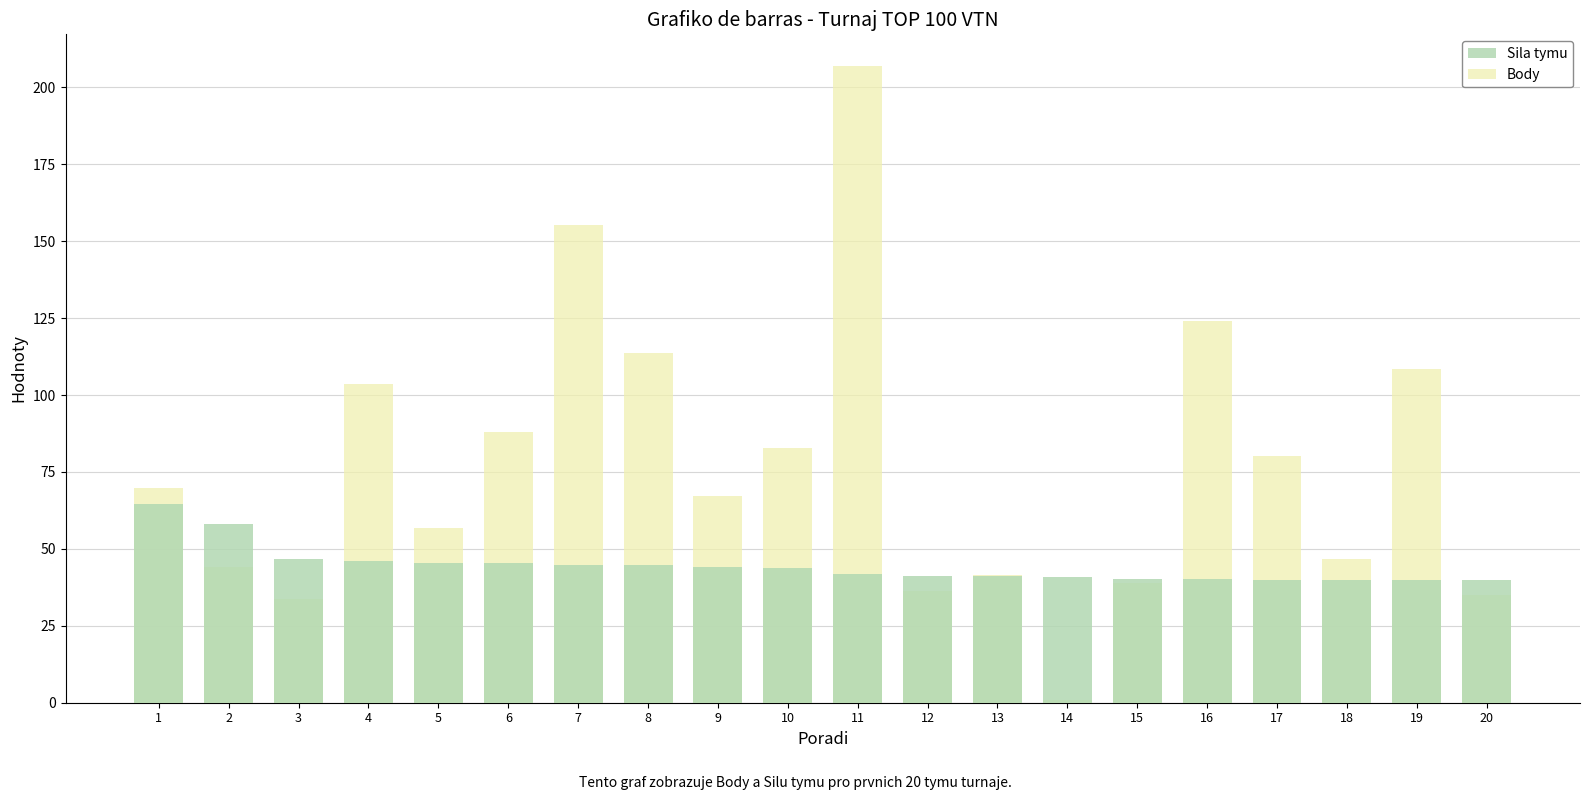

What is the value of the Sila tymu bar at the 9th from the left?

44.1